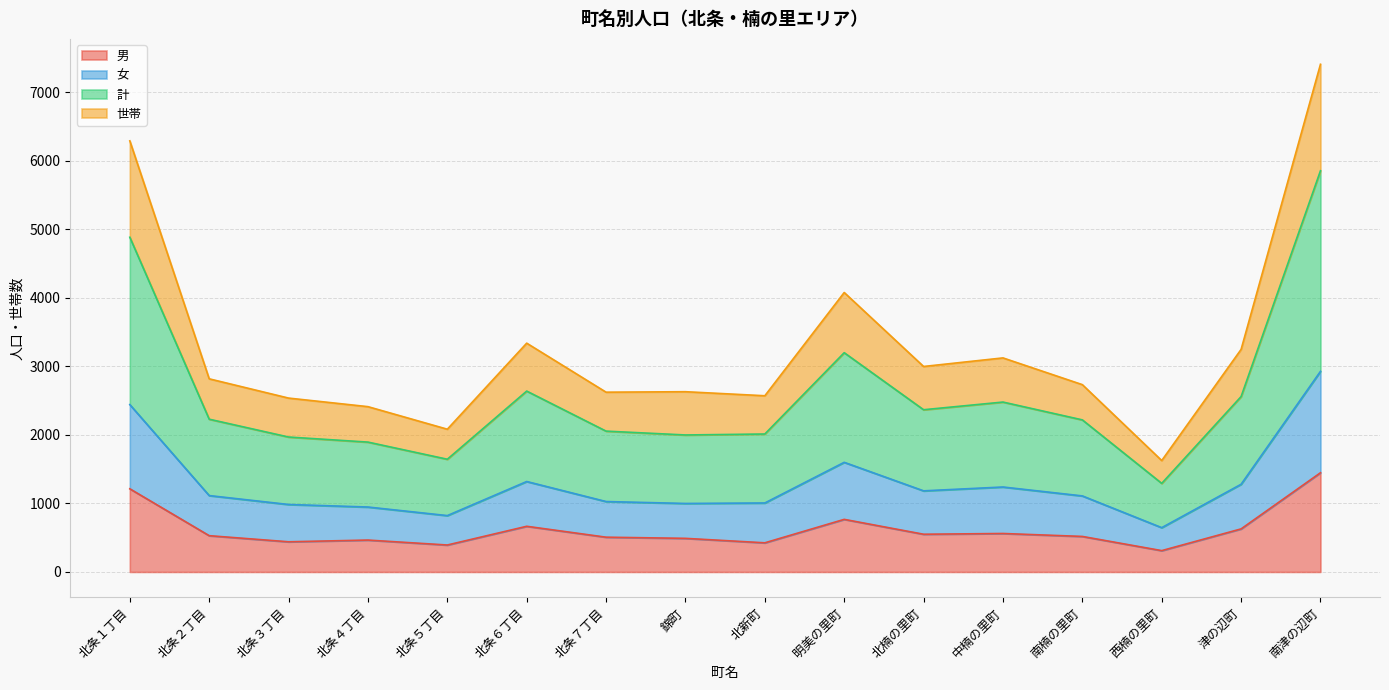

What is the value of the 世帯 point at the 8th from the left?

2629